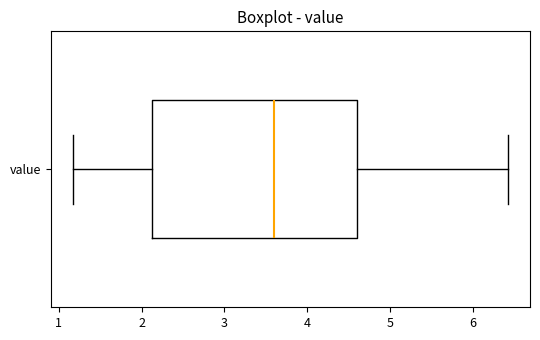

Read this box plot against the x-axis: the position of the median line, the range covered by the box, and the ends of both whiskers. The values are not printed on the chart, so give them approximately, as read against the axis.

median 3.6, box 2.1 to 4.6, whiskers 1.2 to 6.4